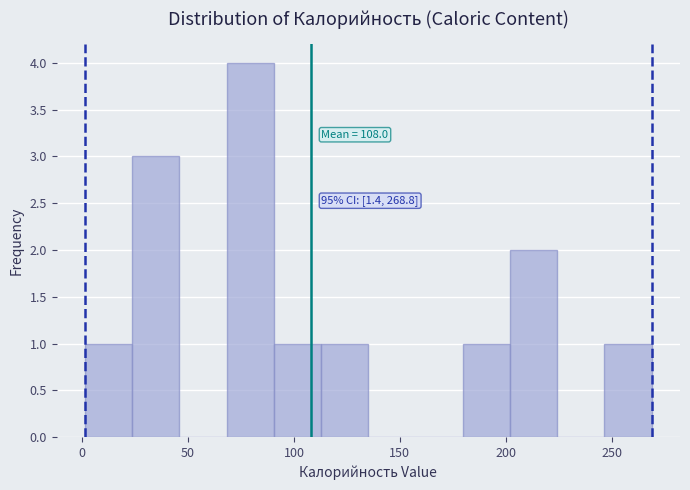

Which range on the x-axis has the tallest bar?

70 to 90